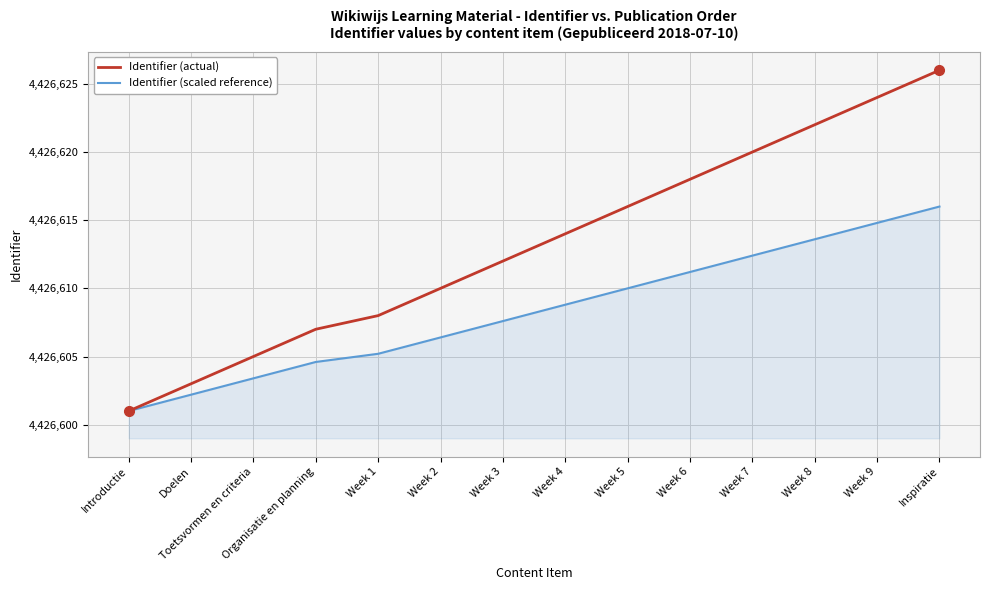

At Toetsvormen en criteria, list the series in order from smallest to largest.

Identifier (scaled reference), Identifier (actual)